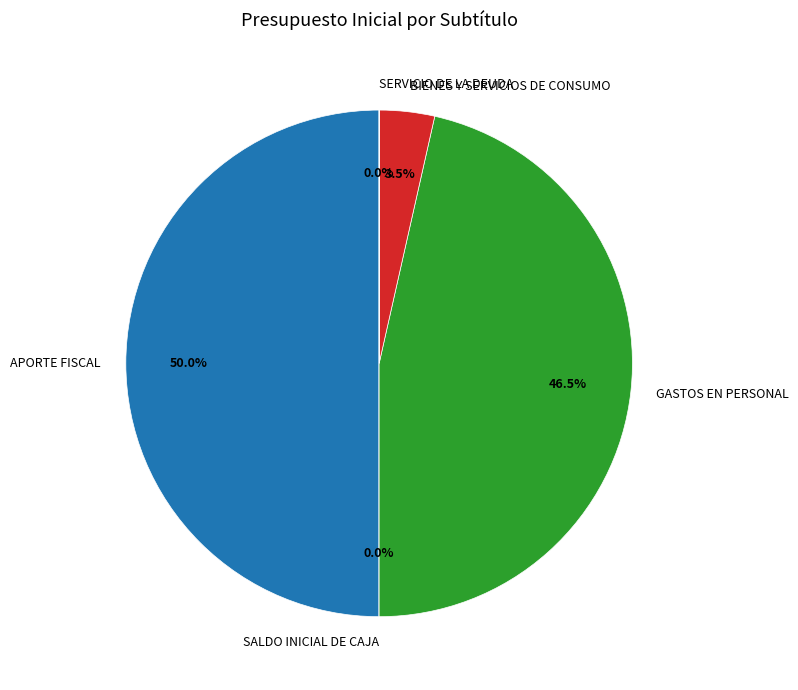

What portion of the pie excludes BIENES Y SERVICIOS DE CONSUMO?

96.5%